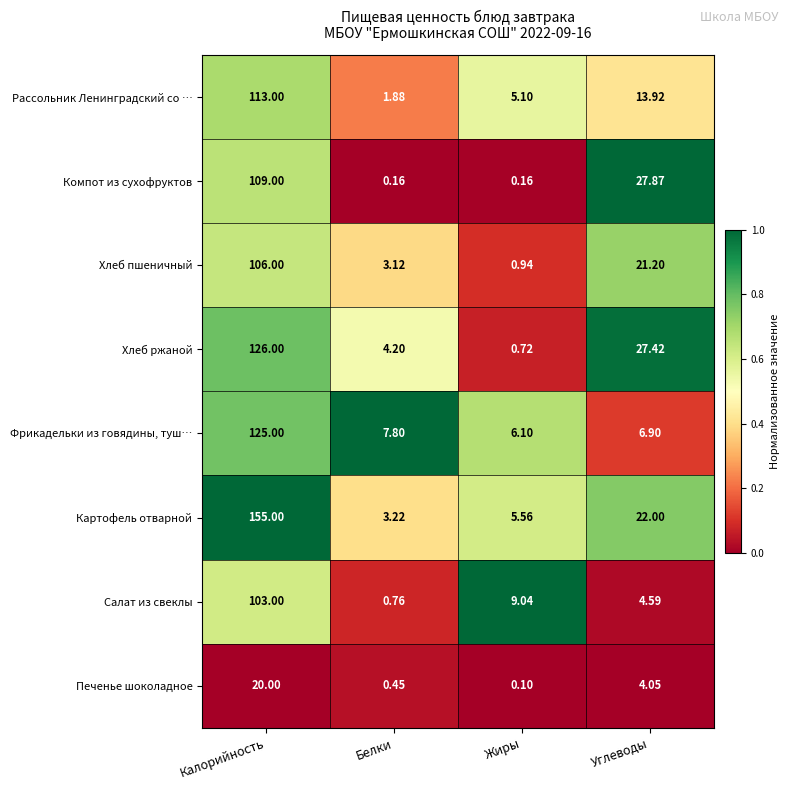

Which series has the widest spread of values?

Картофель отварной